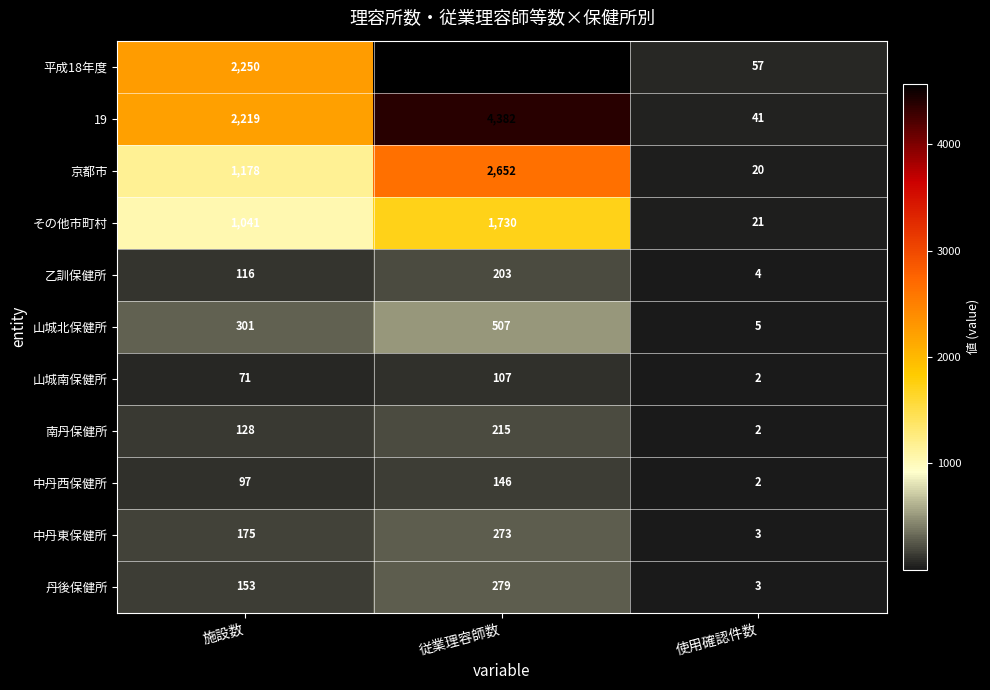

What is the maximum value shown in the chart?

4567